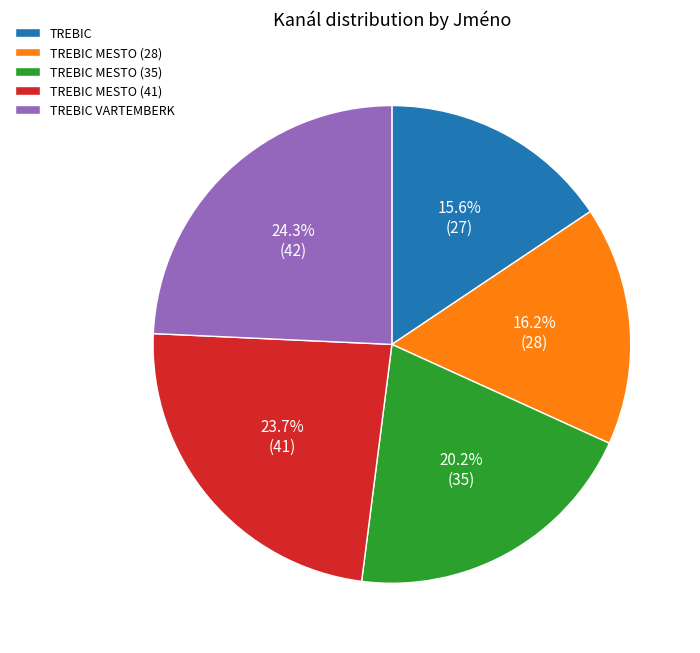

Between TREBIC and TREBIC MESTO (28), which is larger?

TREBIC MESTO (28)